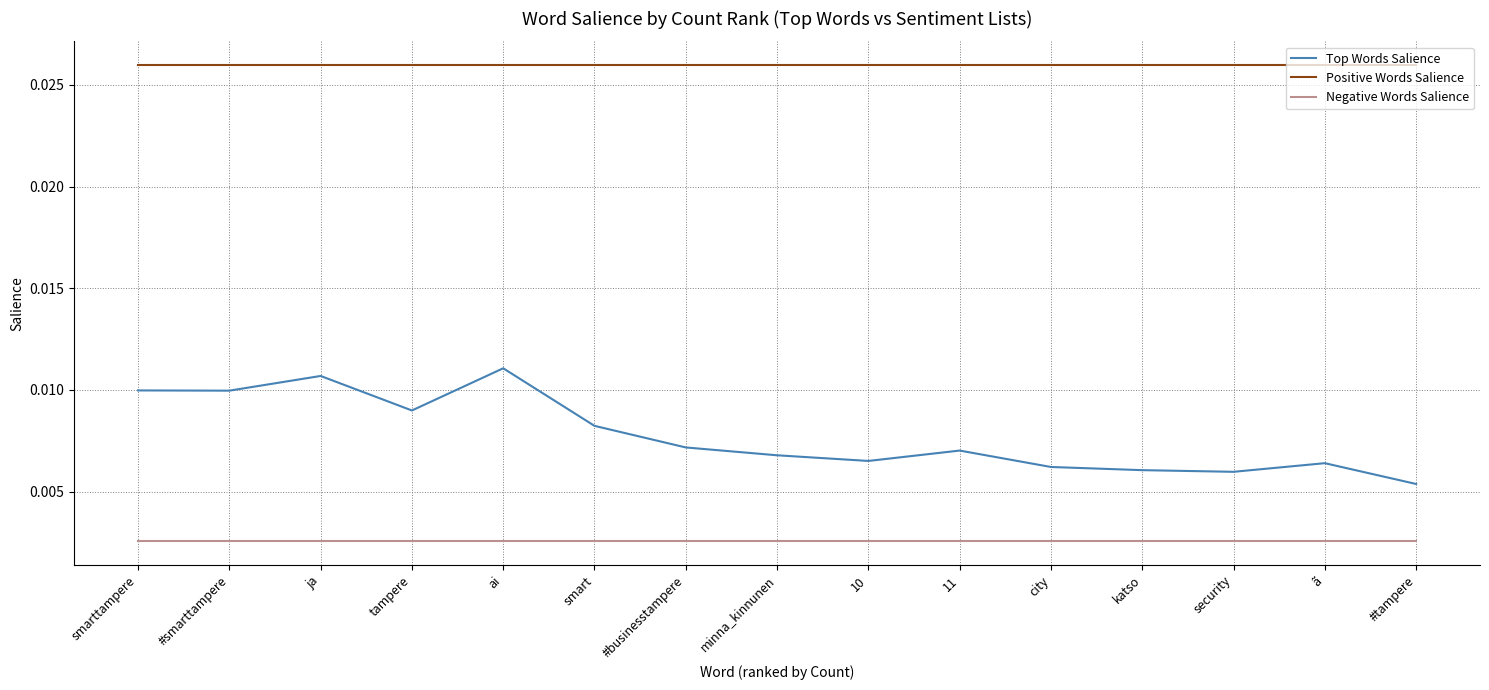

True or false: Positive Words Salience and Negative Words Salience cross at least once.

False